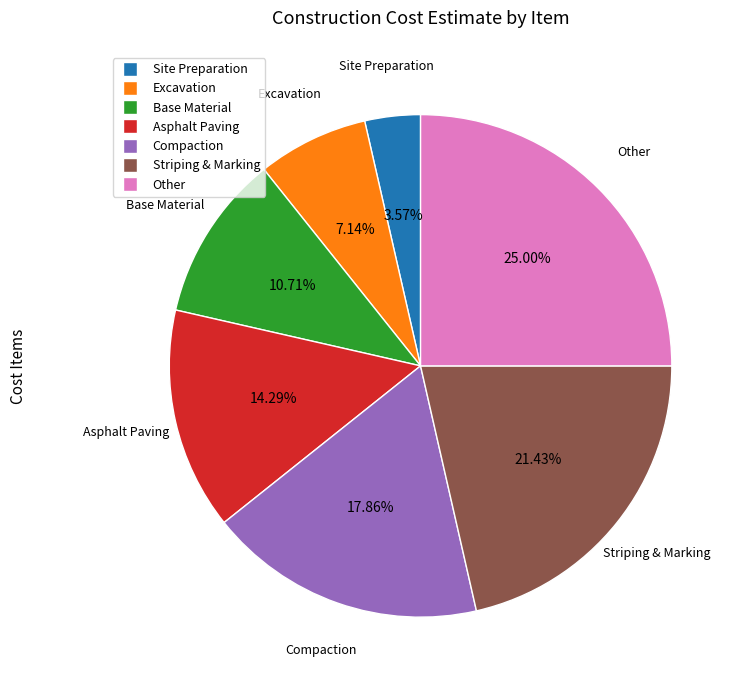

What is the ratio of the value at Base Material to the value at Striping & Marking?

0.5